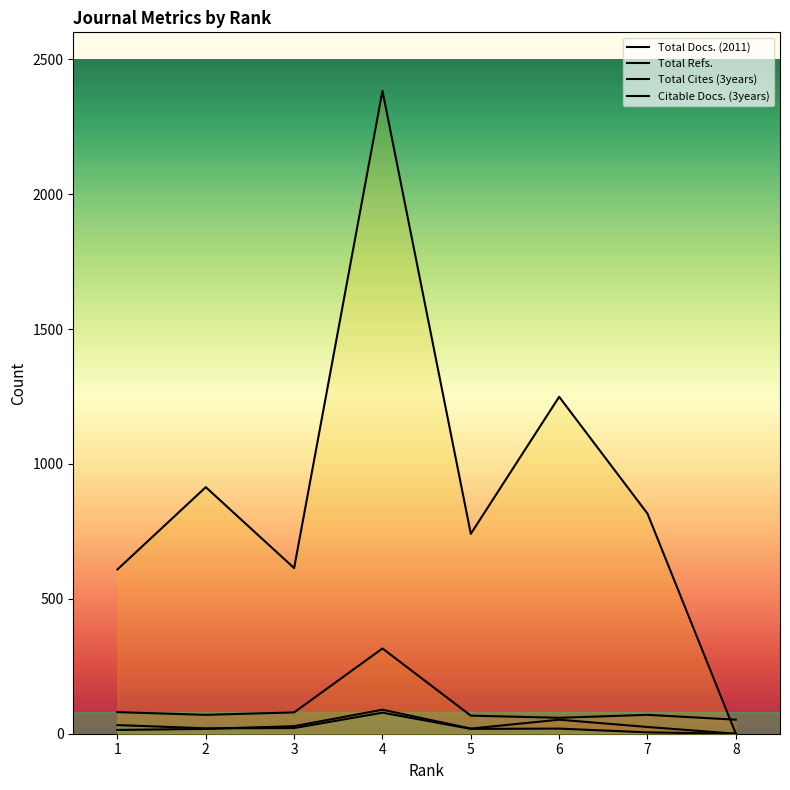

How many lines are shown in the chart?

4